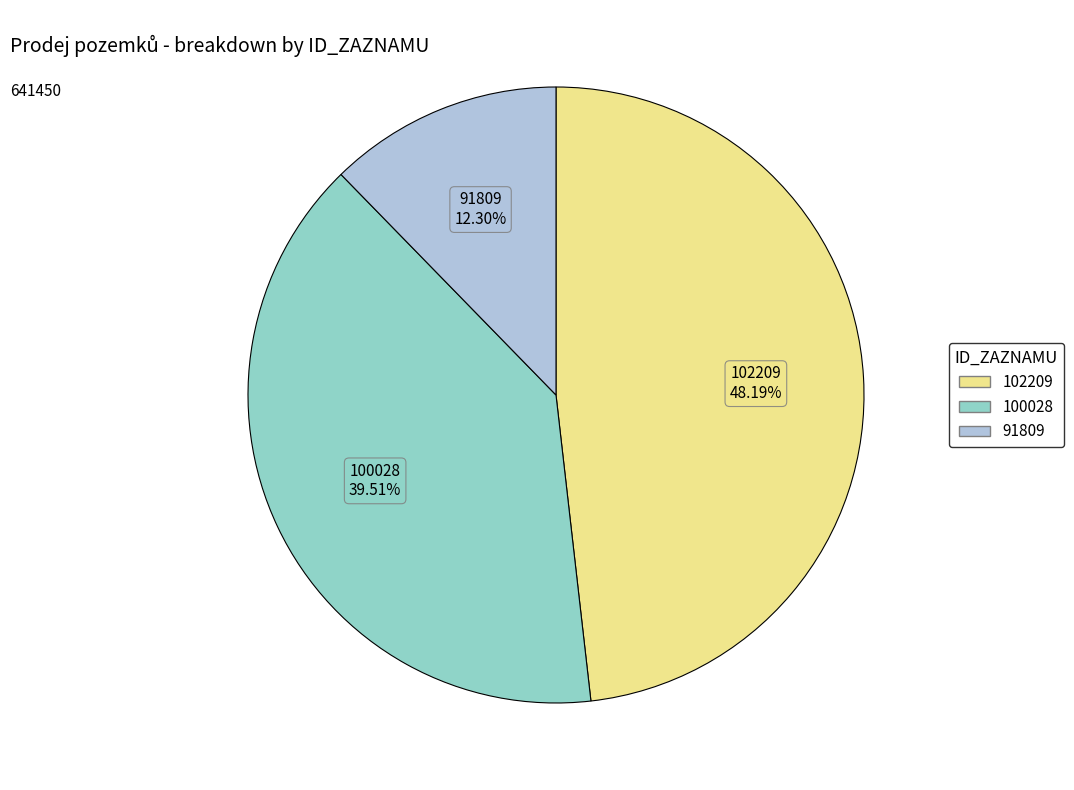

Count the number of slices in the pie.

3